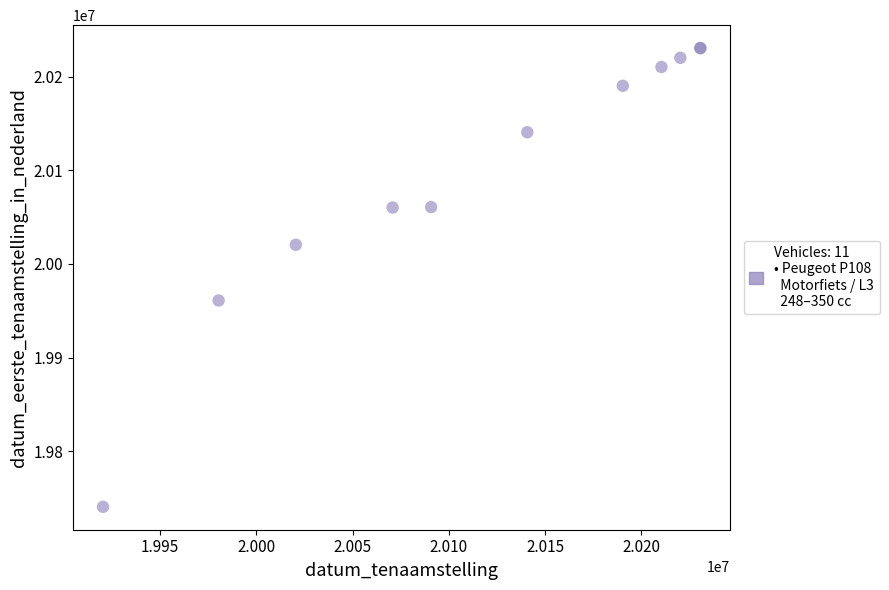

What Y value in the scatter plot is closest to 19985615?

19961007